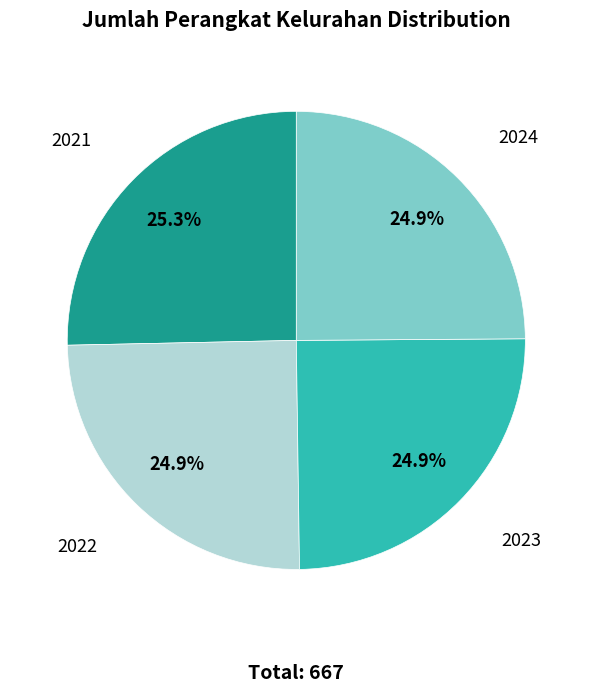

Is it true that 2022 is 25% of the pie?

True